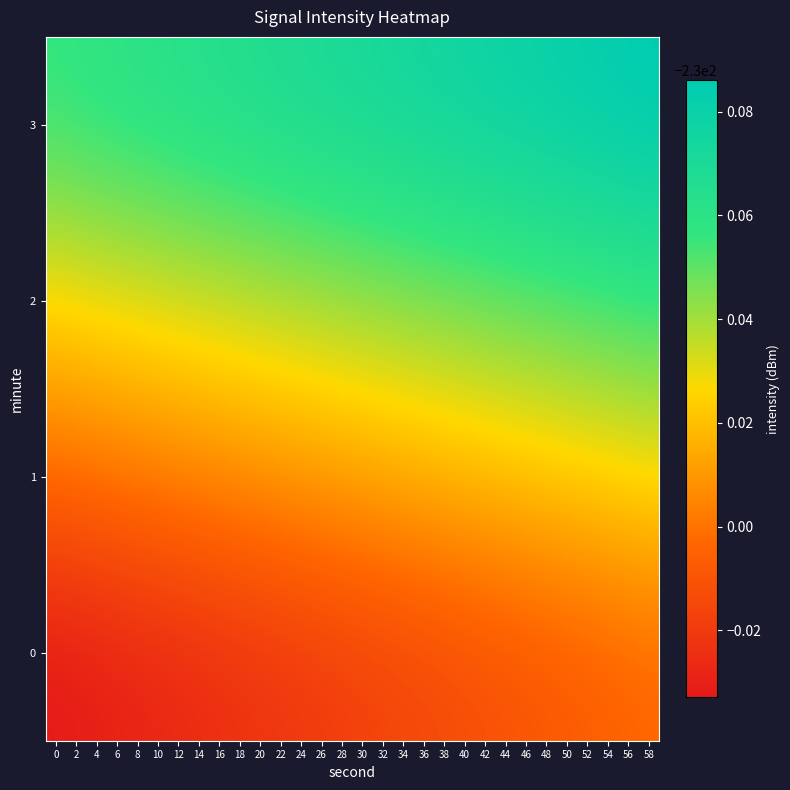

Which has a higher value, 24 or 54?

54